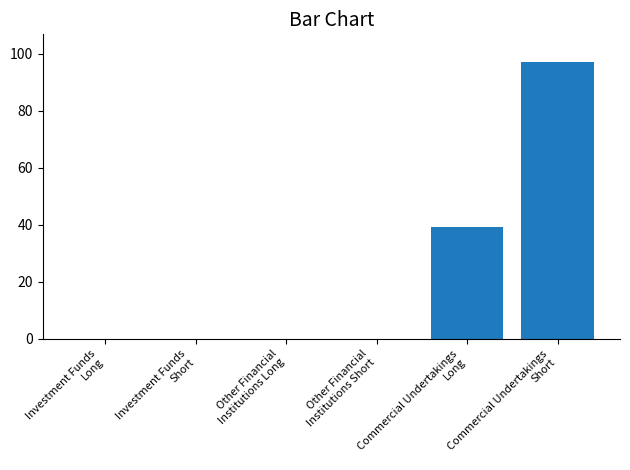

The chart shows a value of 37.8 at Commercial Undertakings
Short. True or false?

False